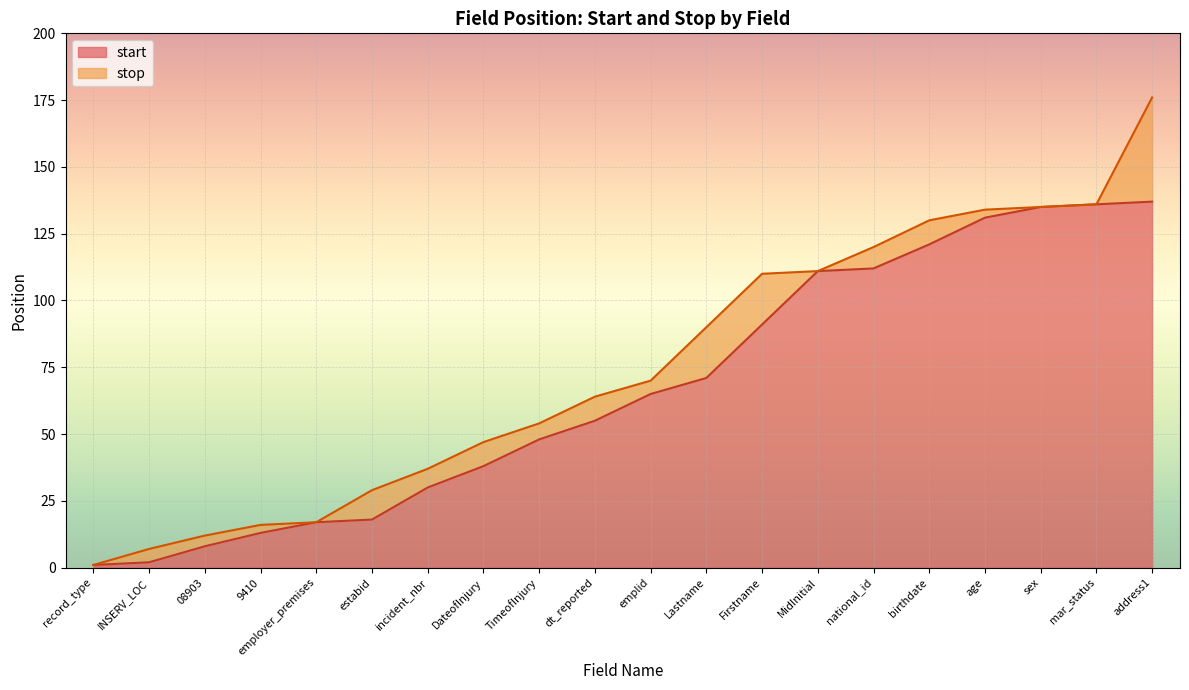

What is the approximate value of stop at sex, to the nearest 50?

150